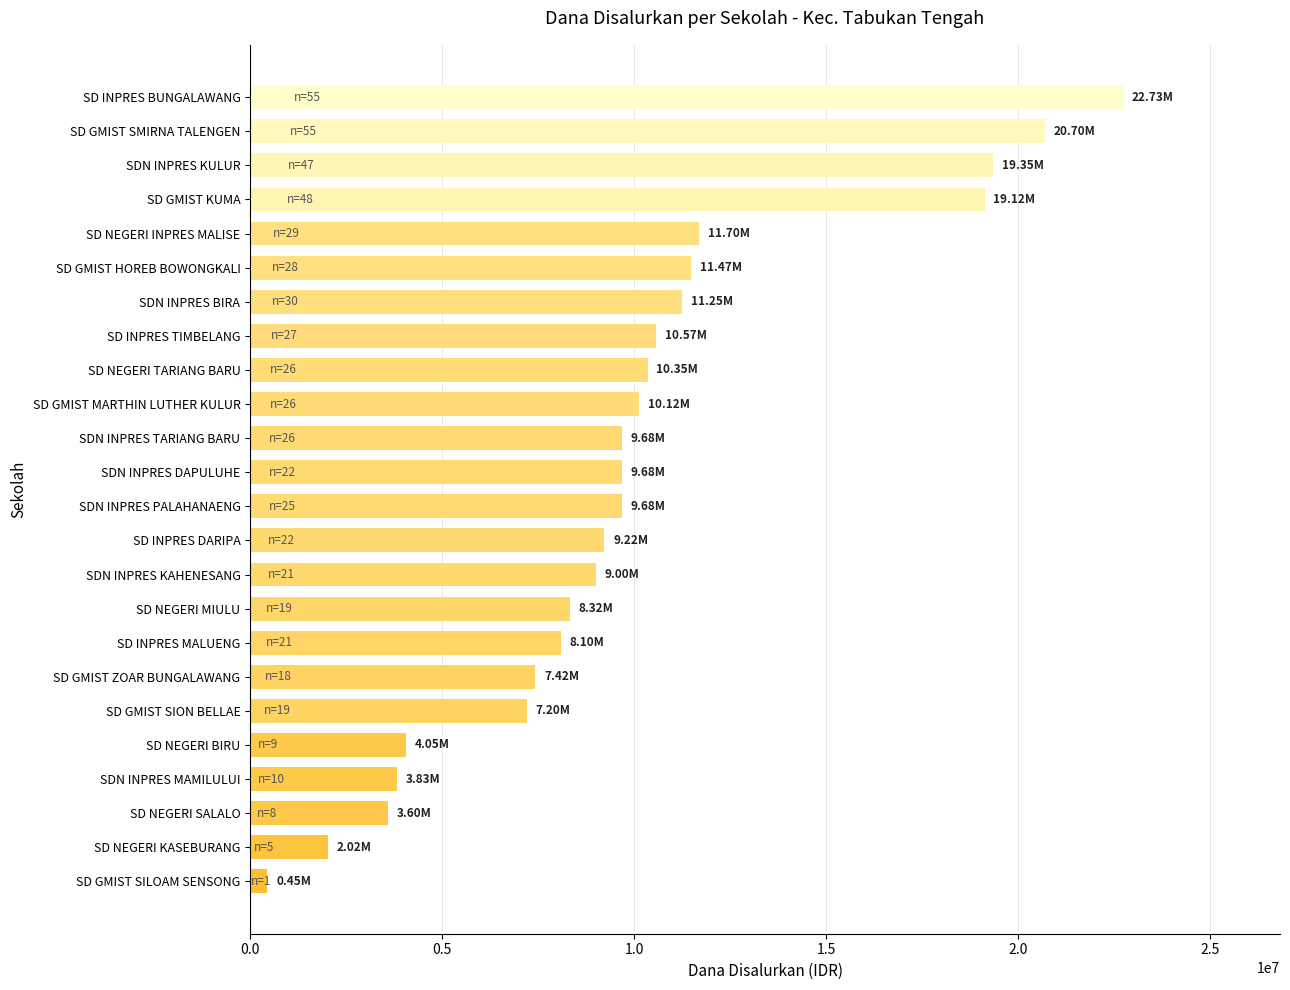

What is the average value?

9984375